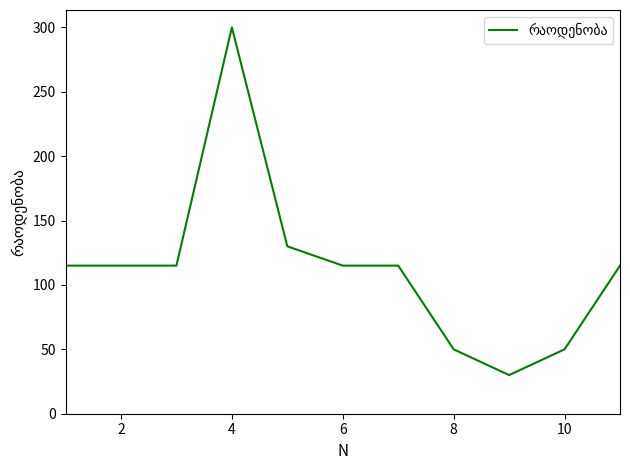

What is the difference between the maximum and minimum values?

270